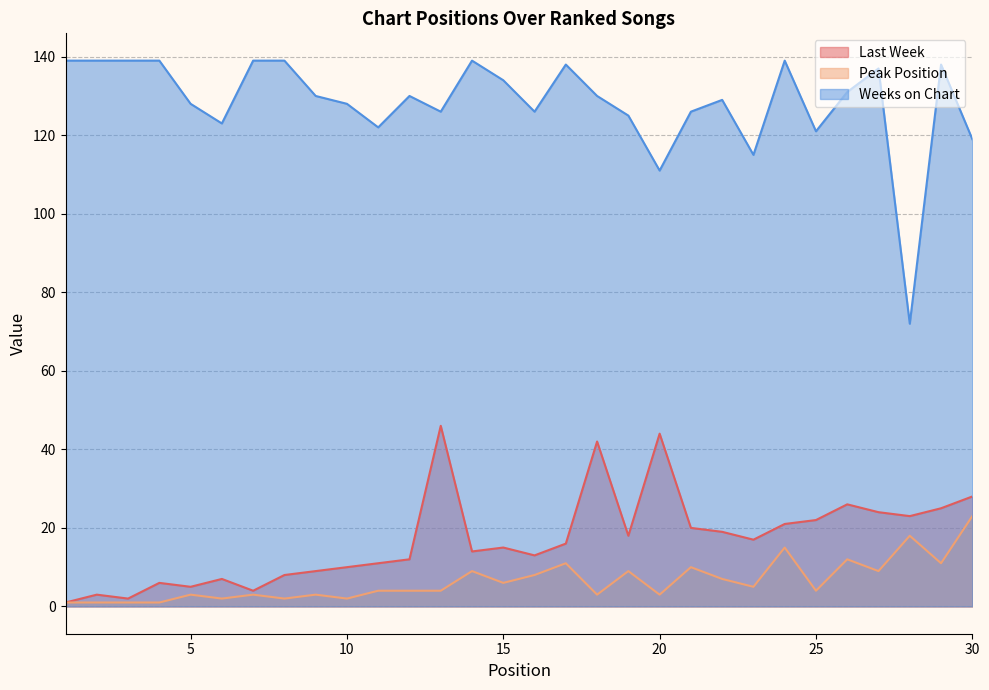

What are all the series names shown in the legend?

Last Week, Peak Position, Weeks on Chart